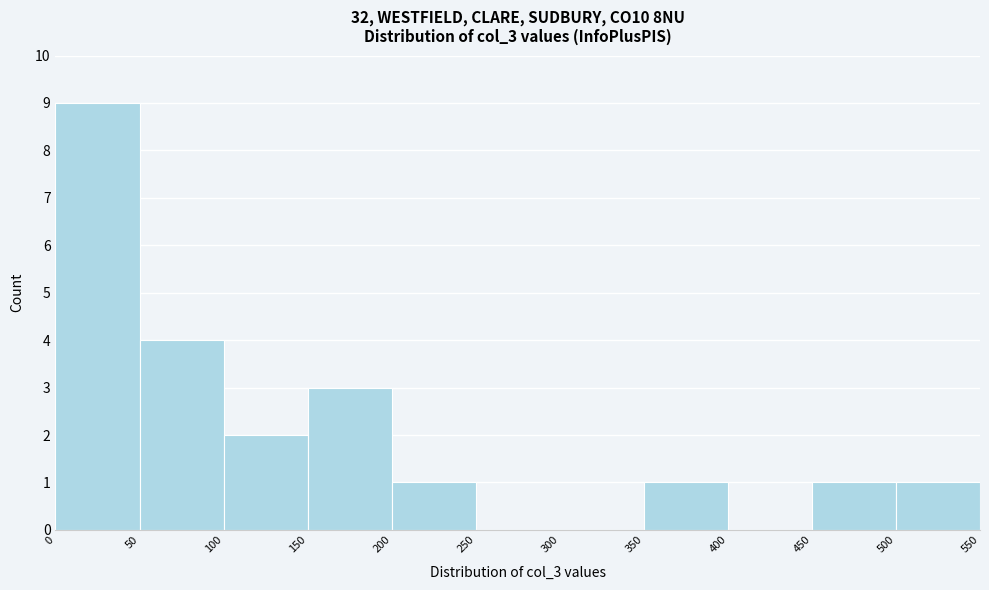

Which range on the x-axis has the tallest bar?

0 to 50